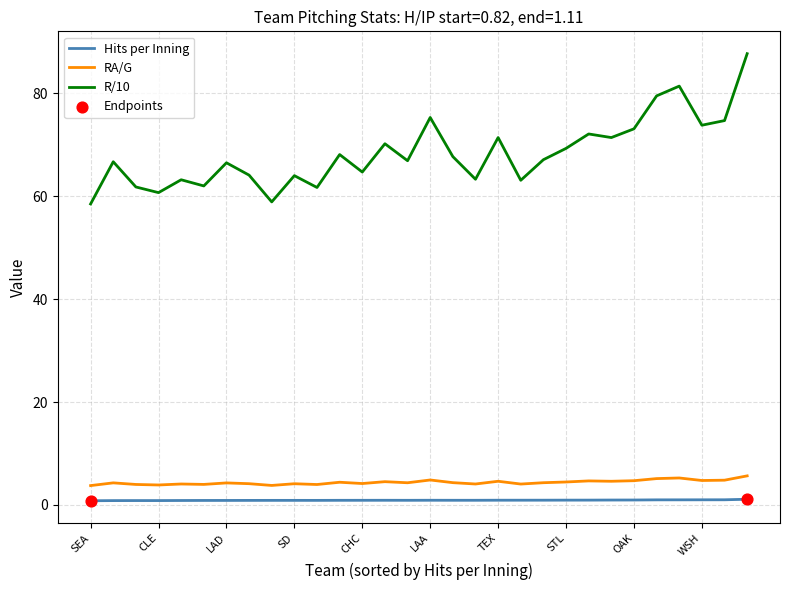

Which series has the largest total across all categories?

R/10